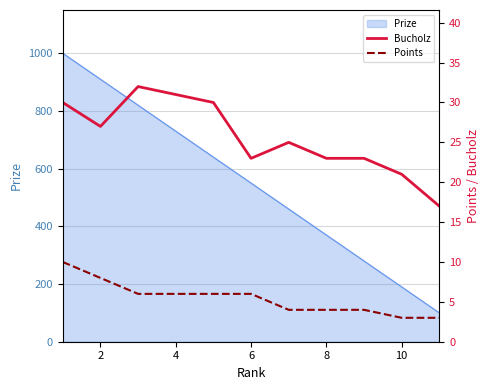

What is the difference between the second highest and second lowest values in the Bucholz series?

10